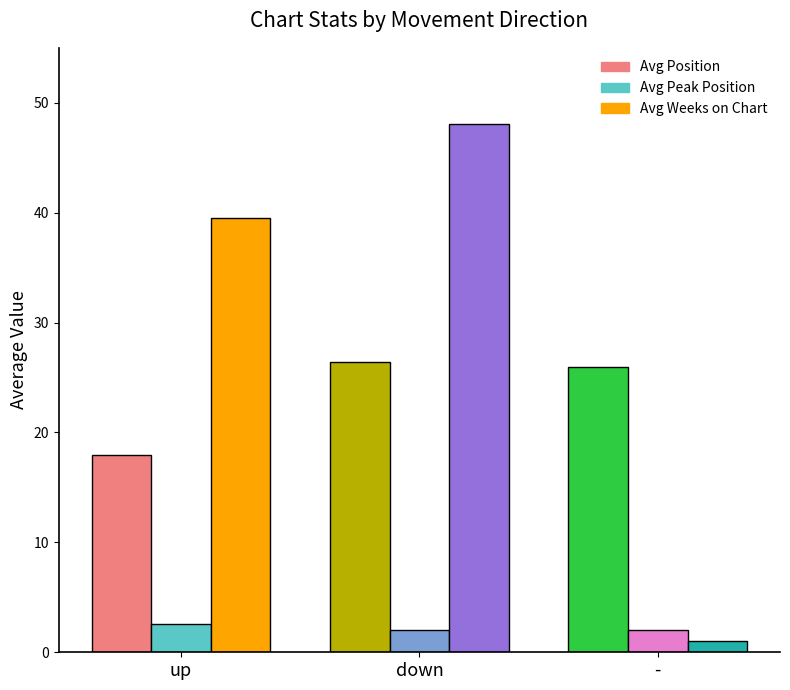

What value does the Avg Position series have at up?

18.0